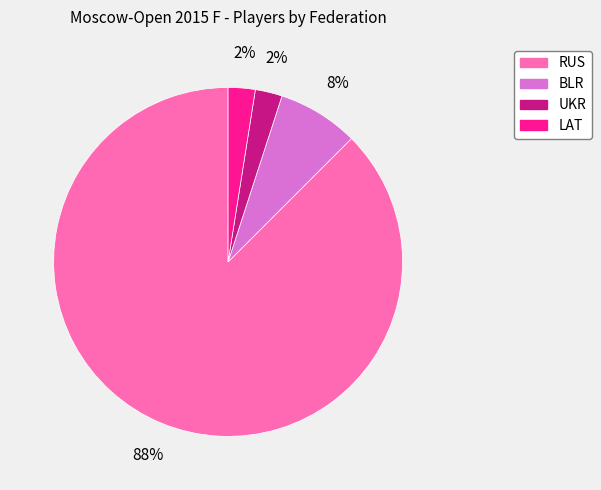

The UKR slice represents 9% of the pie. True or false?

False